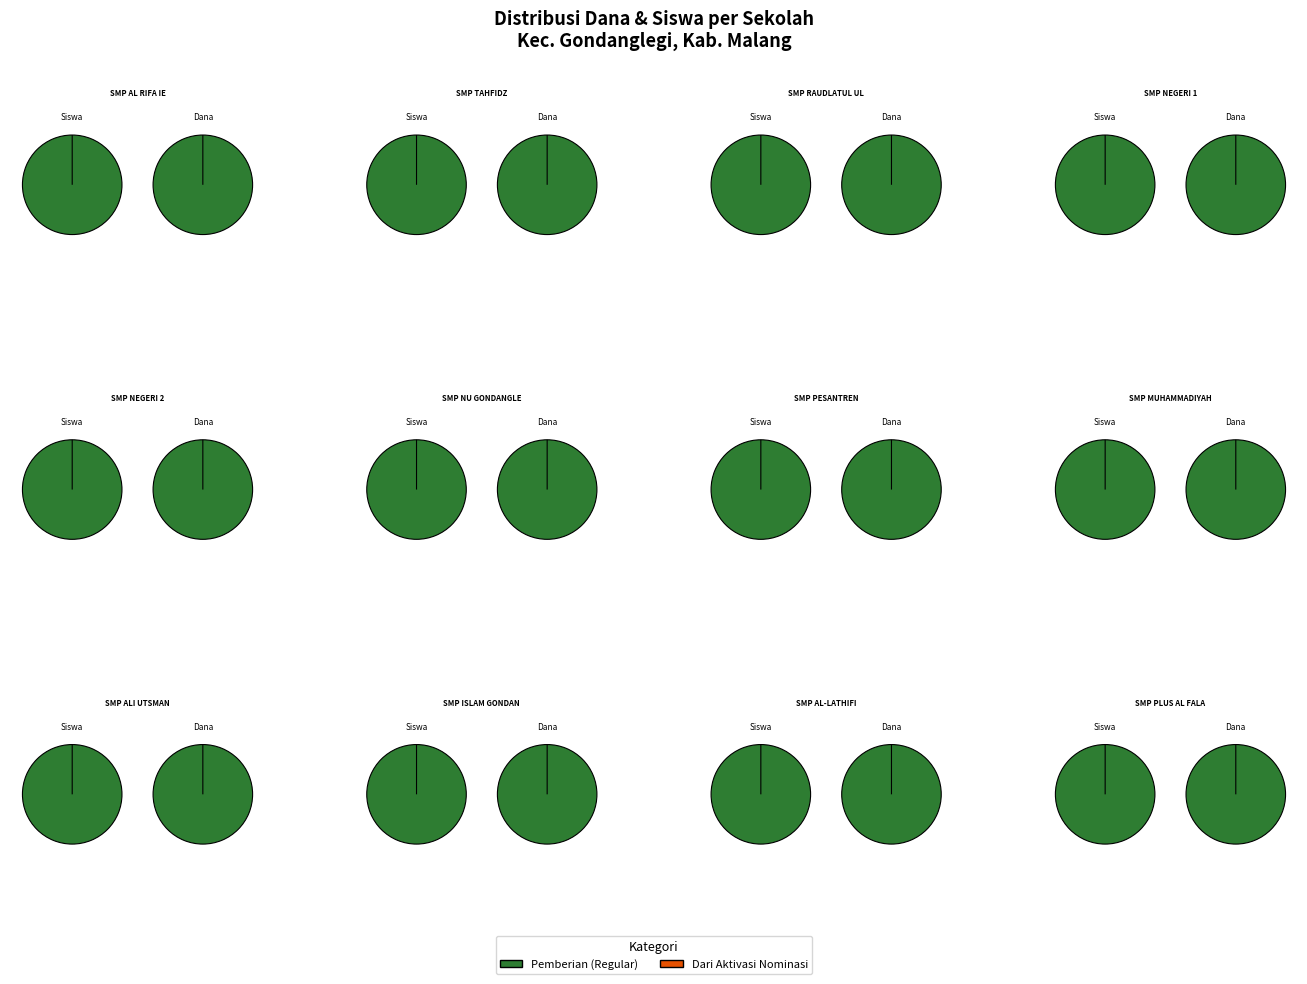

What is the difference between the highest and lowest values at 7?

7875000